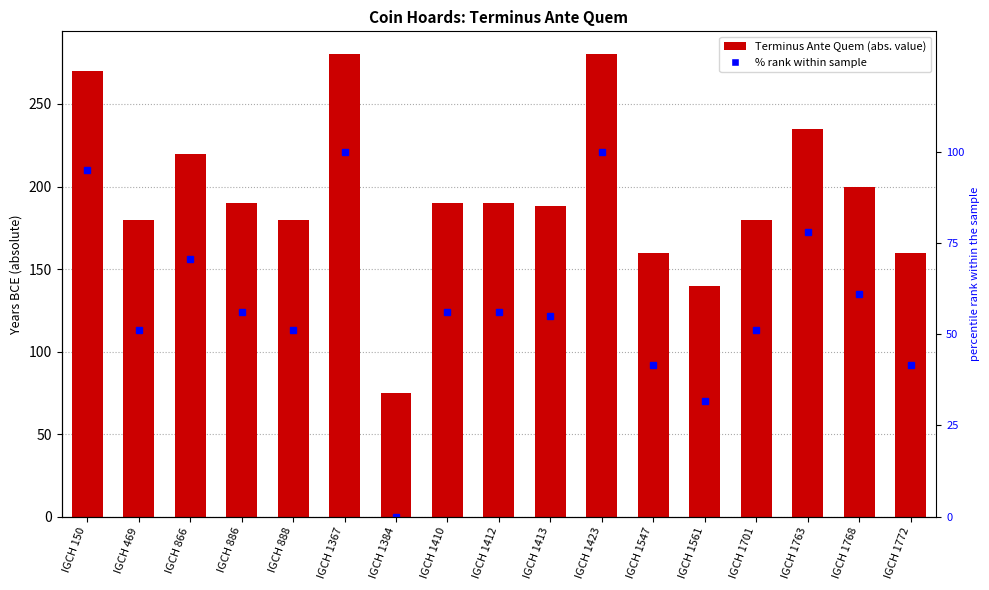

Between IGCH 1367 and IGCH 1410, which series saw the biggest shift?

Terminus Ante Quem